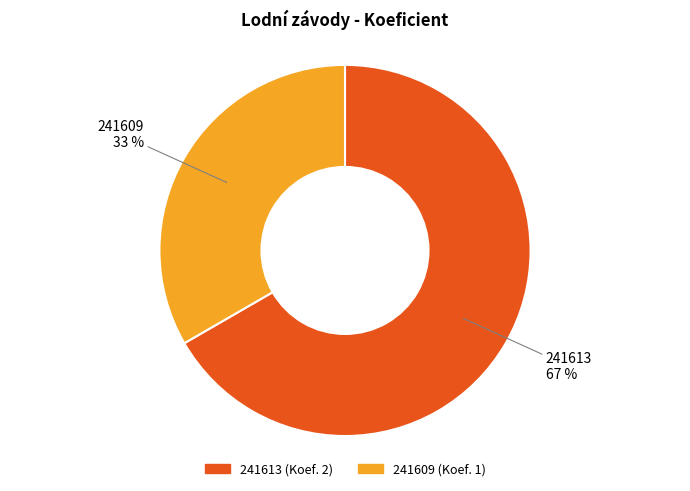

Is it true that 241613 is 67% of the pie?

True